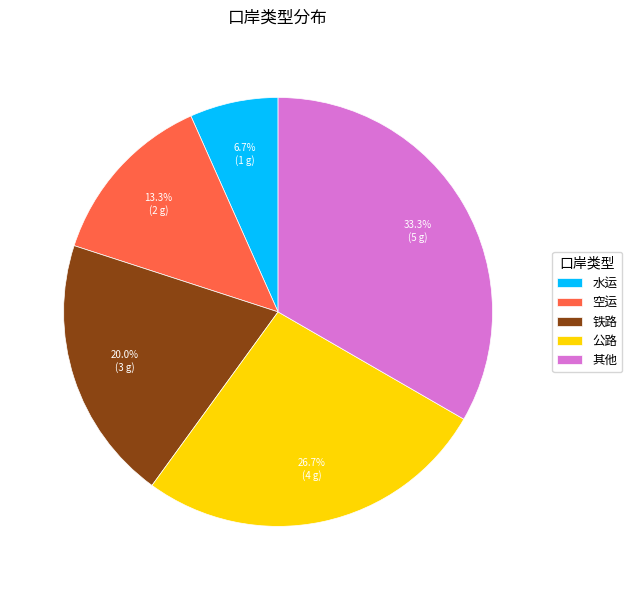

Is there a majority slice in this chart?

No